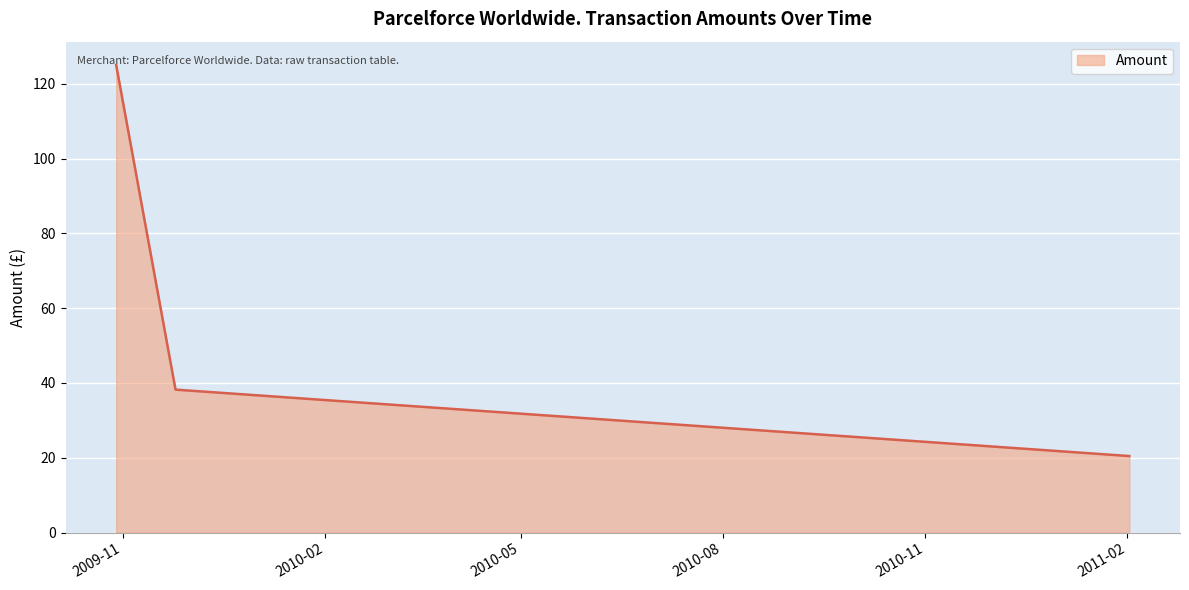

What is the maximum value shown in the chart?

125.0